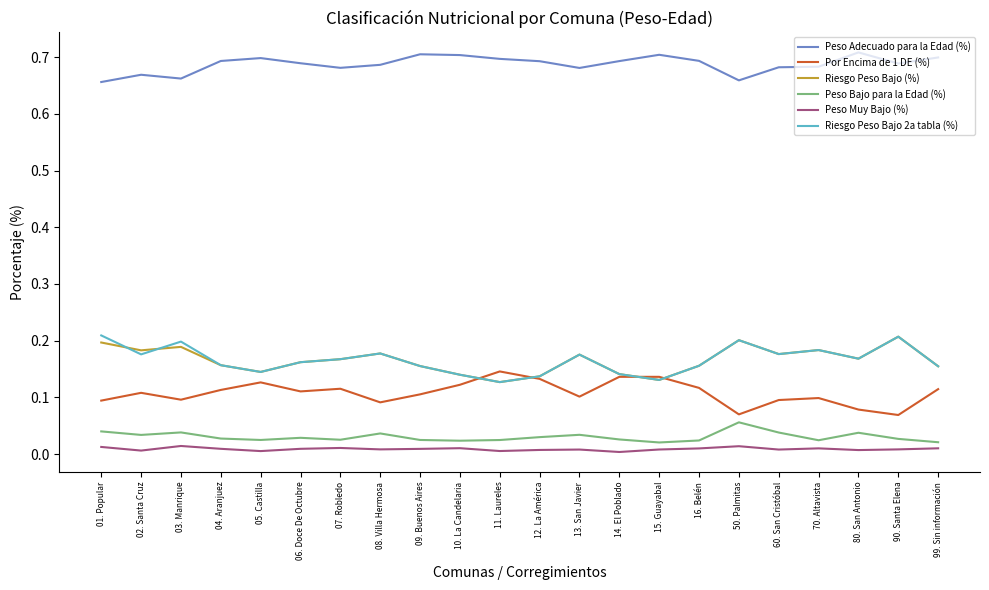

How many lines are shown in the chart?

6